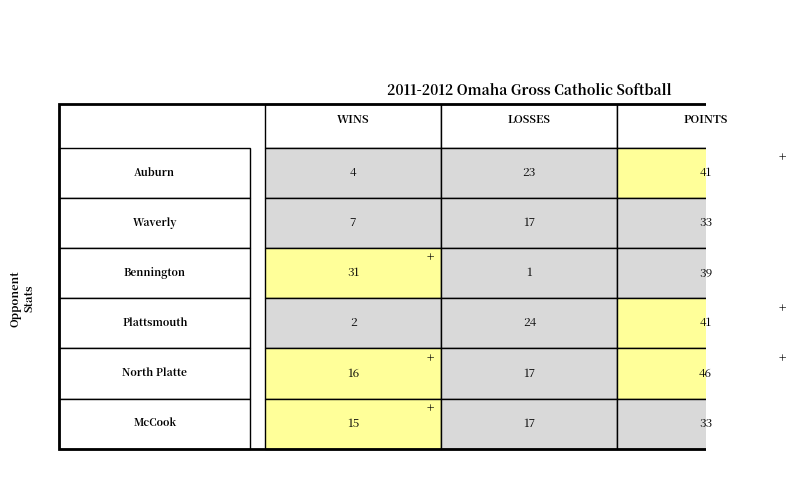

What is the minimum value shown in the chart?

1